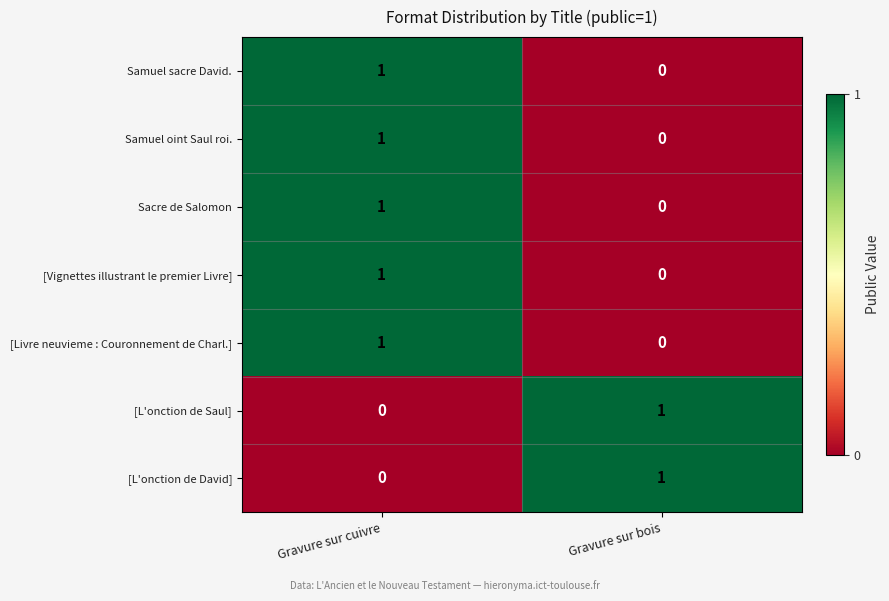

The value of [Vignettes illustrant le premier Livre] at Gravure sur cuivre is 1. True or false?

True